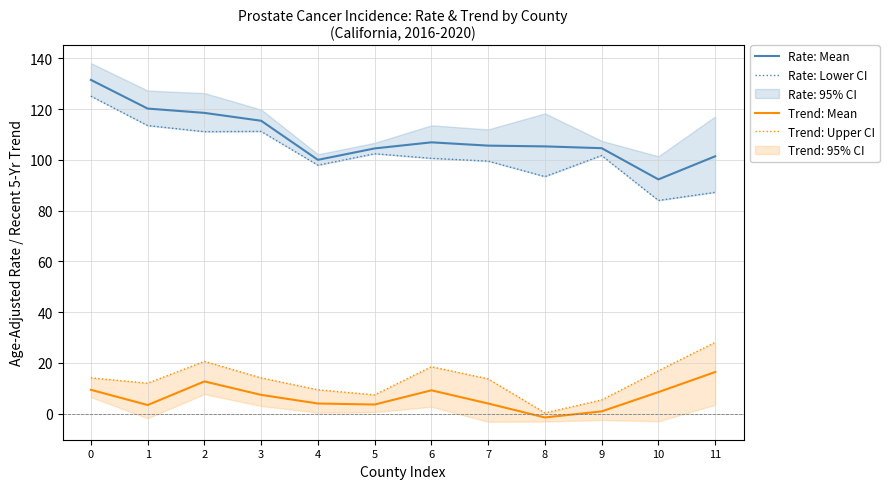

In Rate: Lower CI, how many points are higher than both neighbors (excluding endpoints)?

3